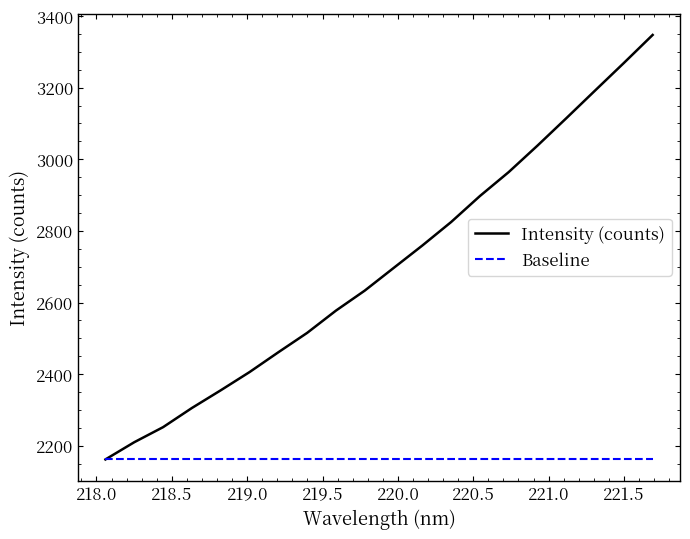

List the series in order of their peak value, highest first.

Intensity (counts), Baseline